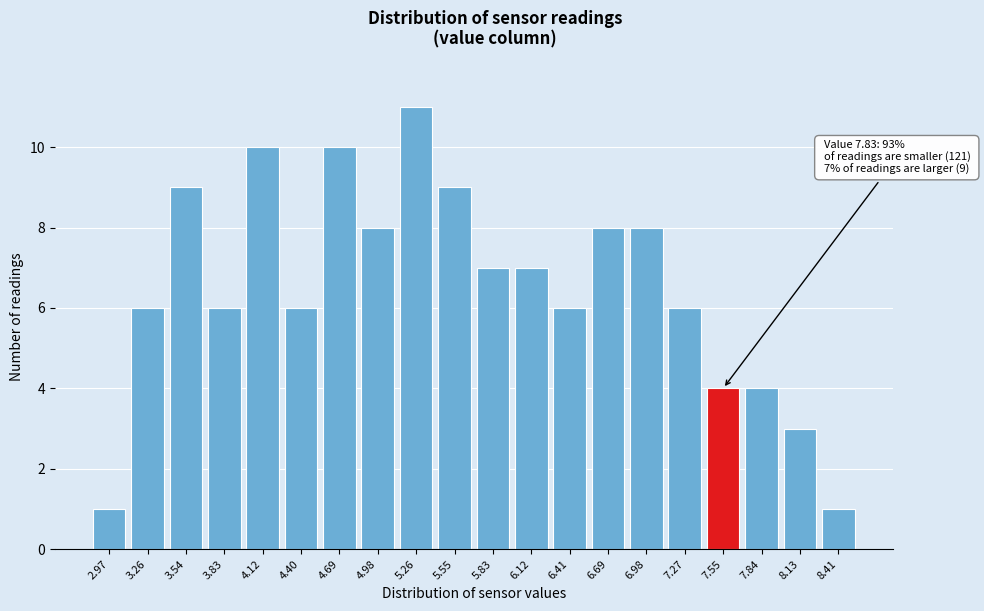

Reading right to left, transcribe all the data shown in this chart.

8.41=1	8.13=3	7.84=4	7.55=4	7.27=6	6.98=8	6.69=8	6.41=6	6.12=7	5.83=7	5.55=9	5.26=11	4.98=8	4.69=10	4.40=6	4.12=10	3.83=6	3.54=9	3.26=6	2.97=1